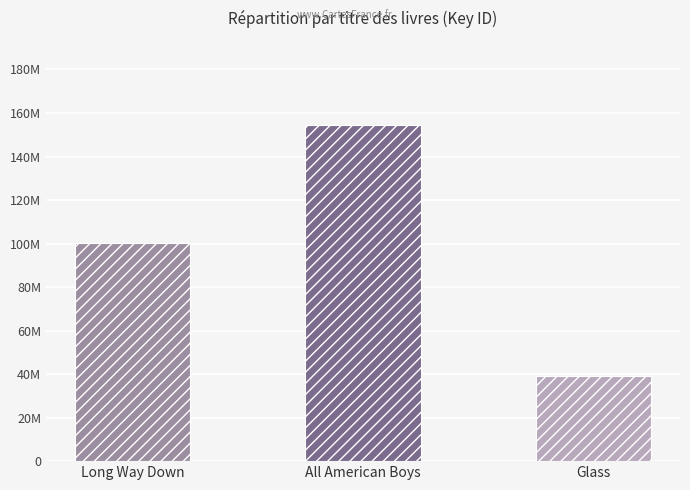

Is it true that the value at All American Boys is 154558184?

True